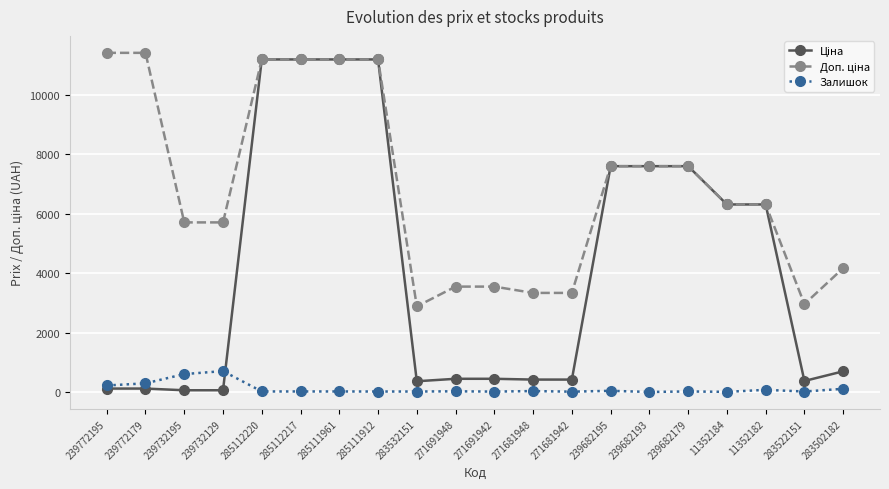

True or false: Залишок has more than 0 points higher than both neighbors.

True